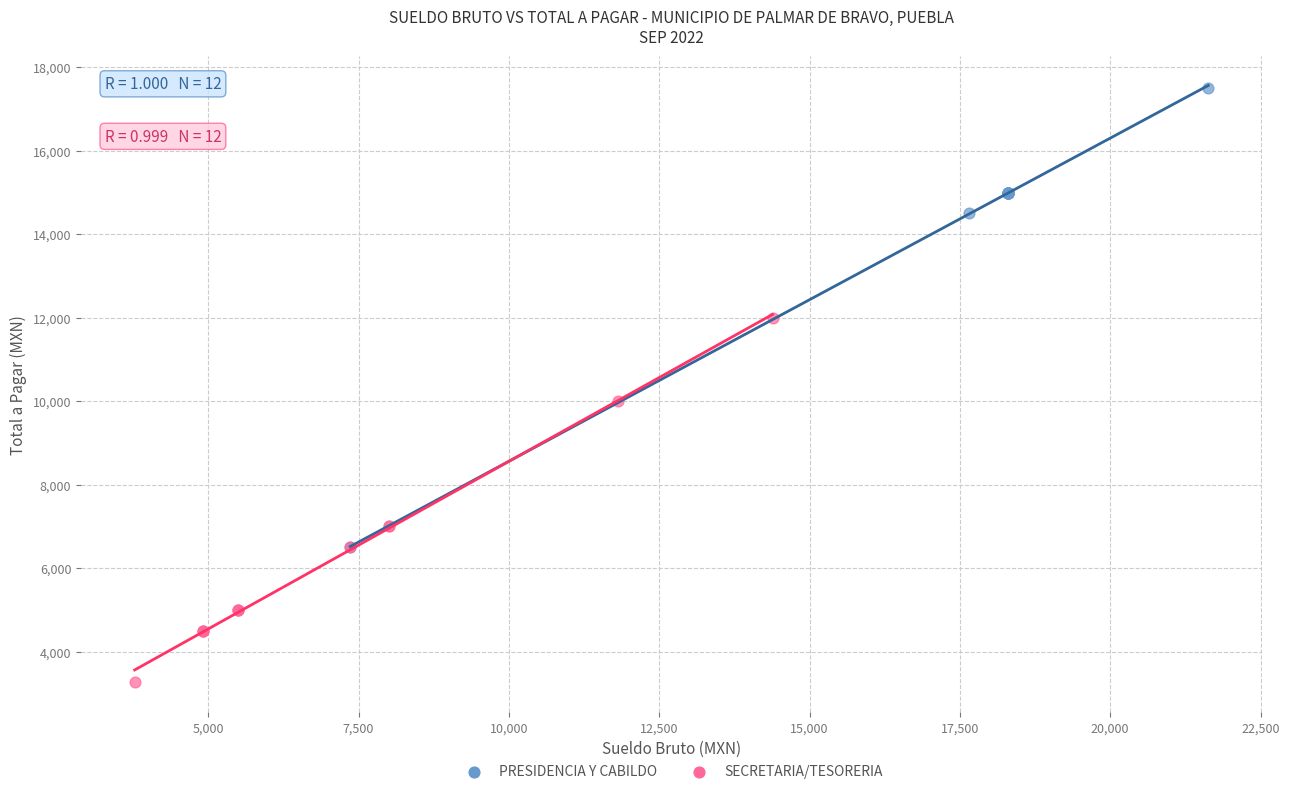

Which series contains the lowest Y value?

SECRETARIA/TESORERIA